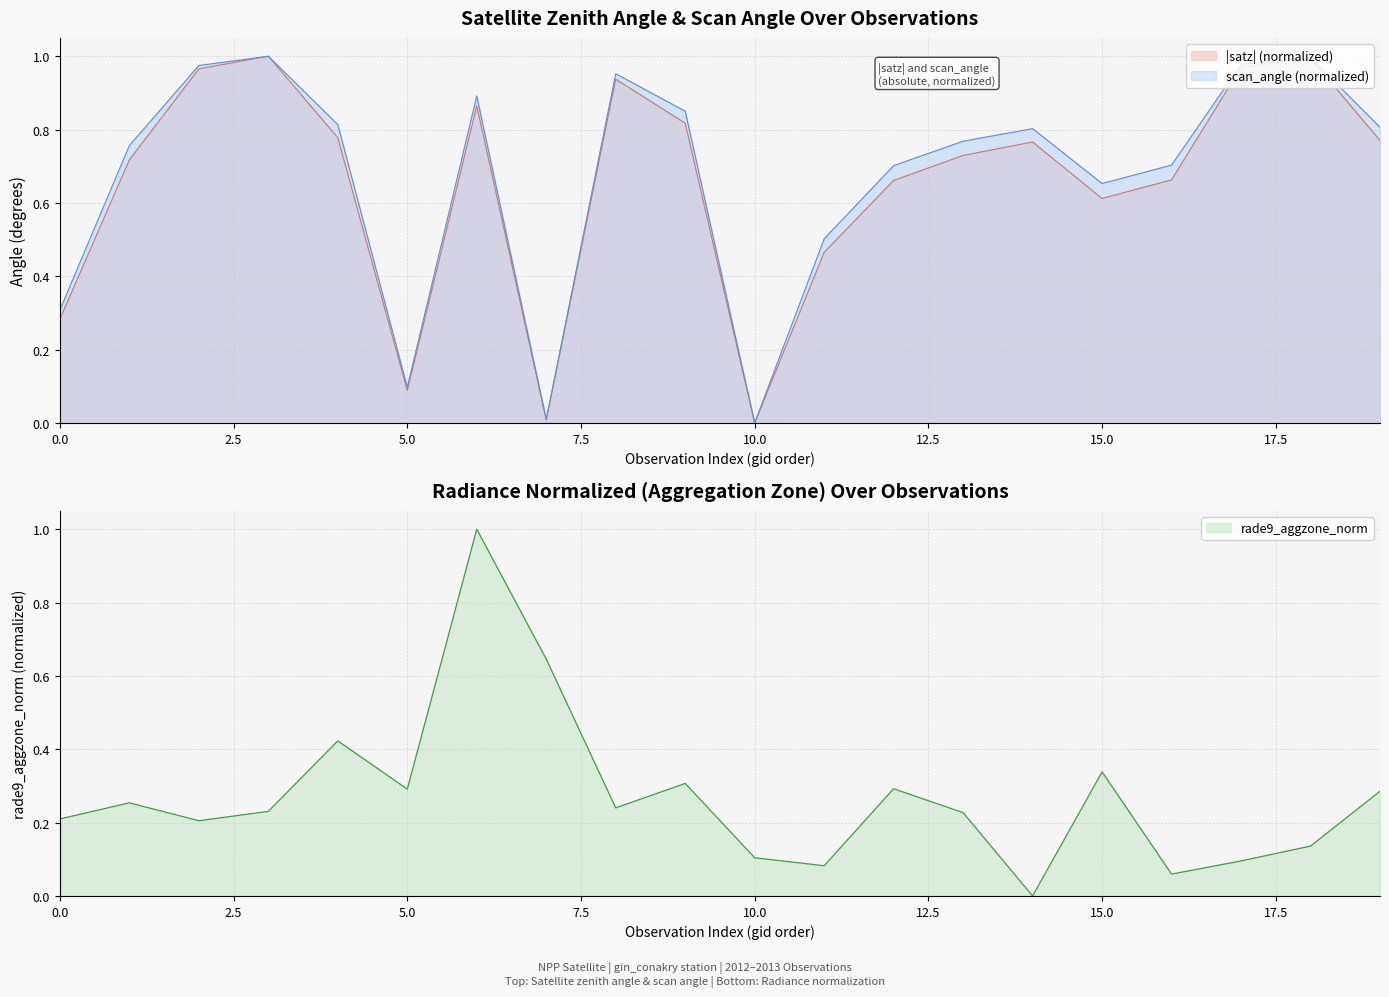

What is the difference between the maximum and minimum values in the rade9_aggzone_norm series?

1.0